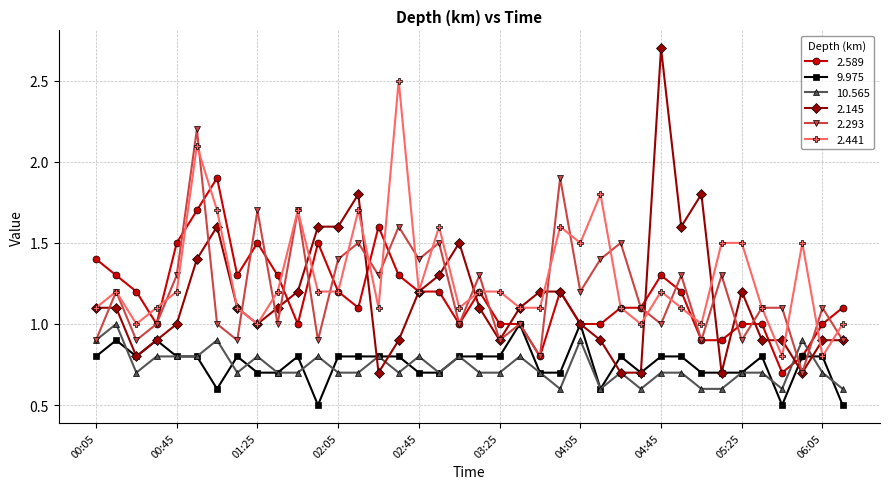

Count the number of categories in the chart.

38